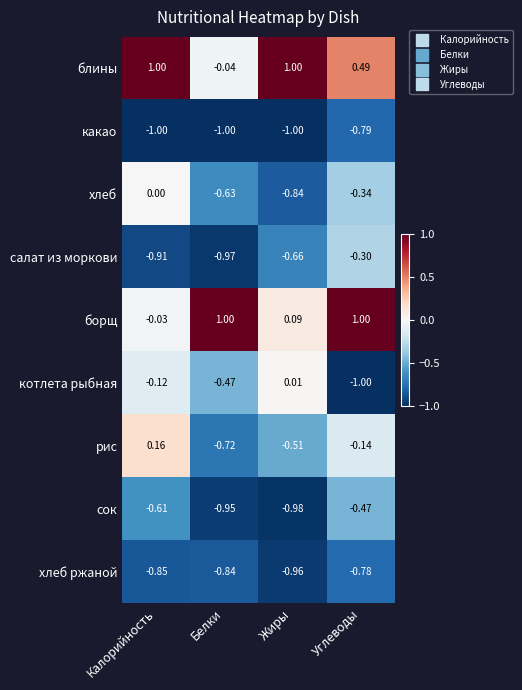

Where does the котлета рыбная series first go above 0?

Жиры